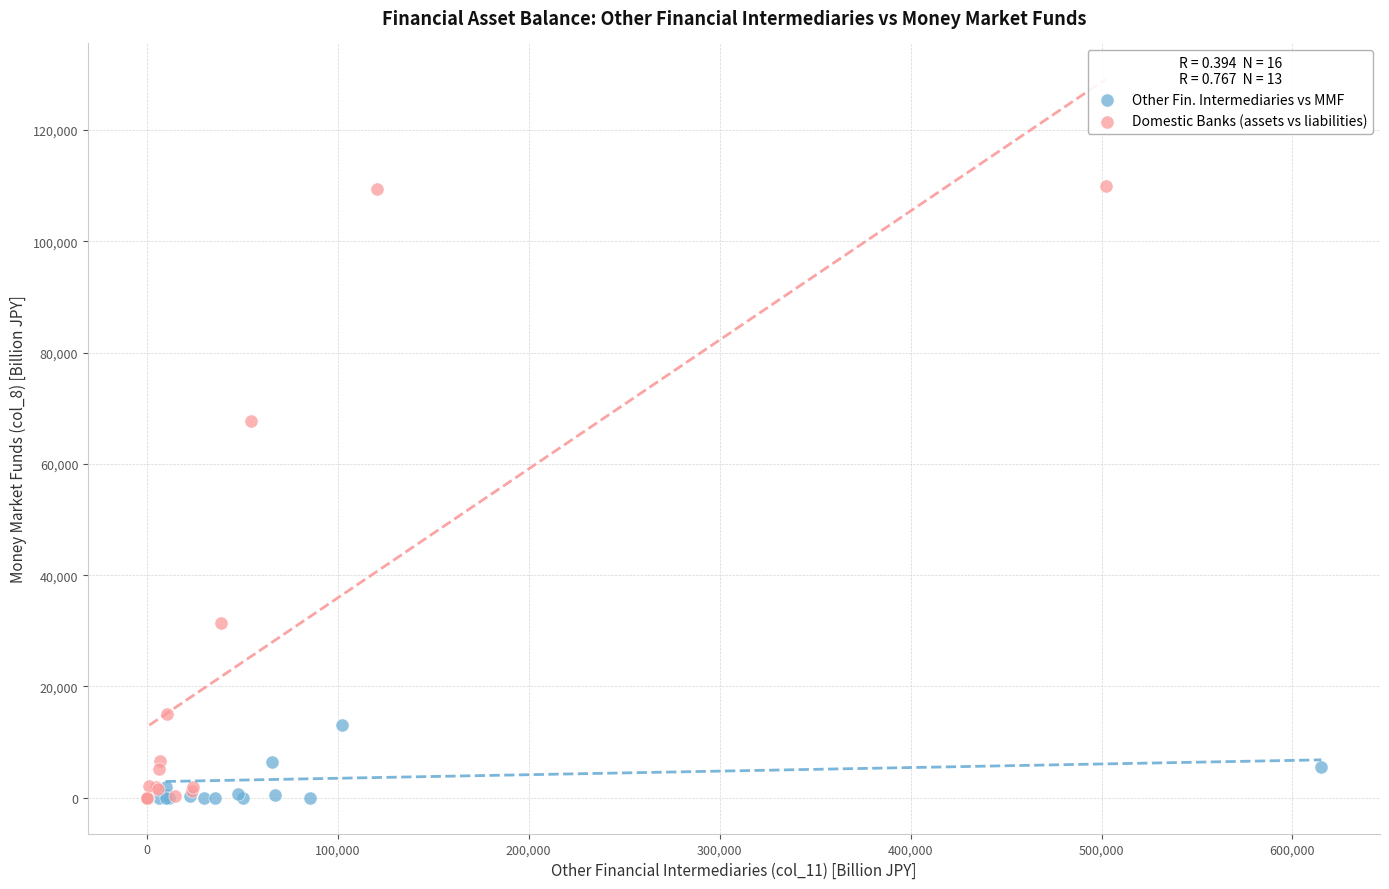

Which series reaches the maximum Y coordinate?

Domestic Banks (assets vs liabilities)